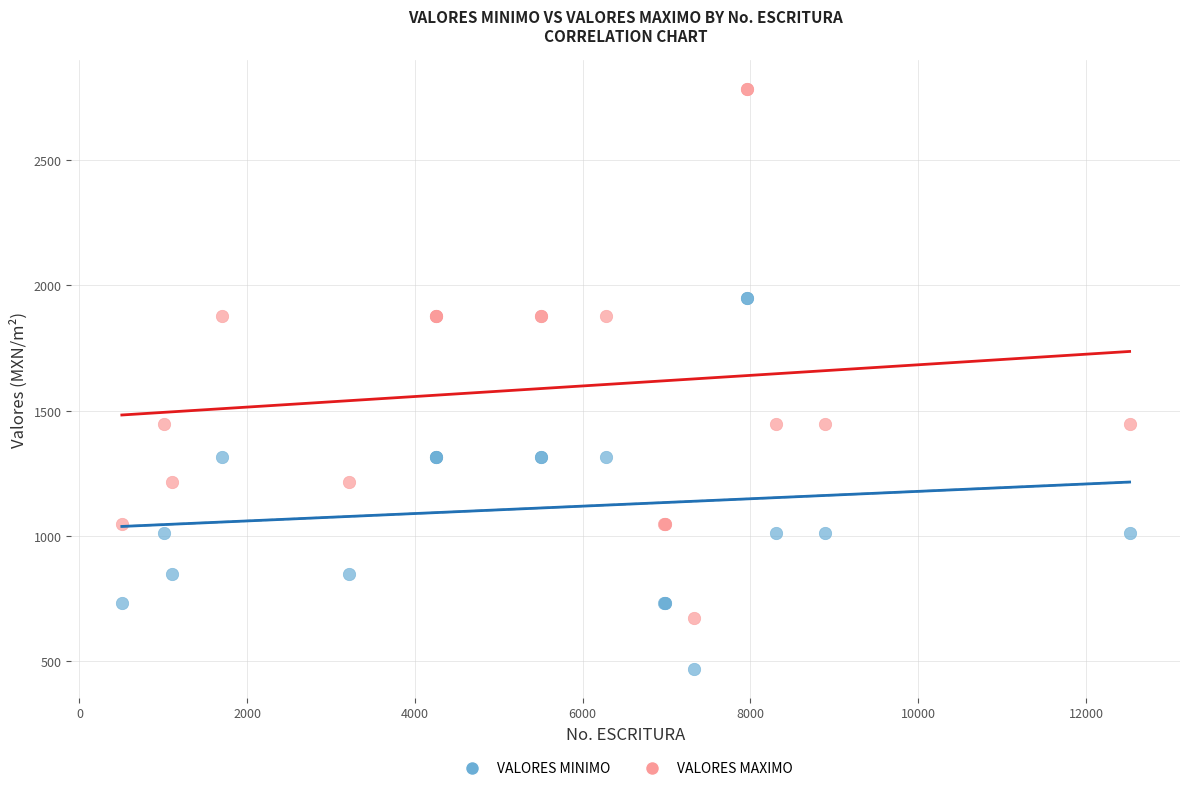

What is the X range (max minus min) for the scatter plot?

12014.0